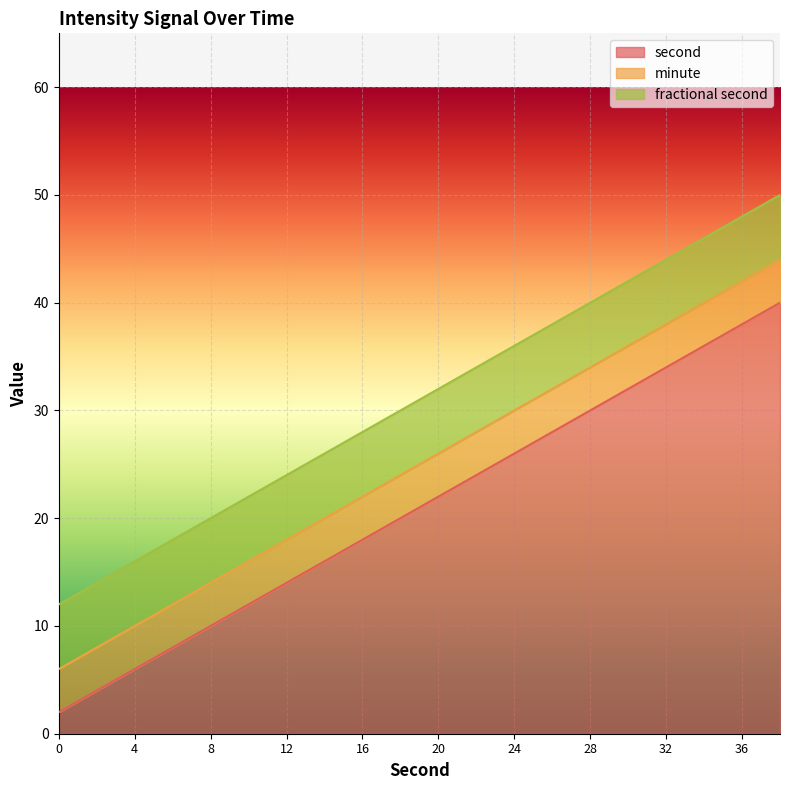

True or false: second has a value of 6 at 24.

False